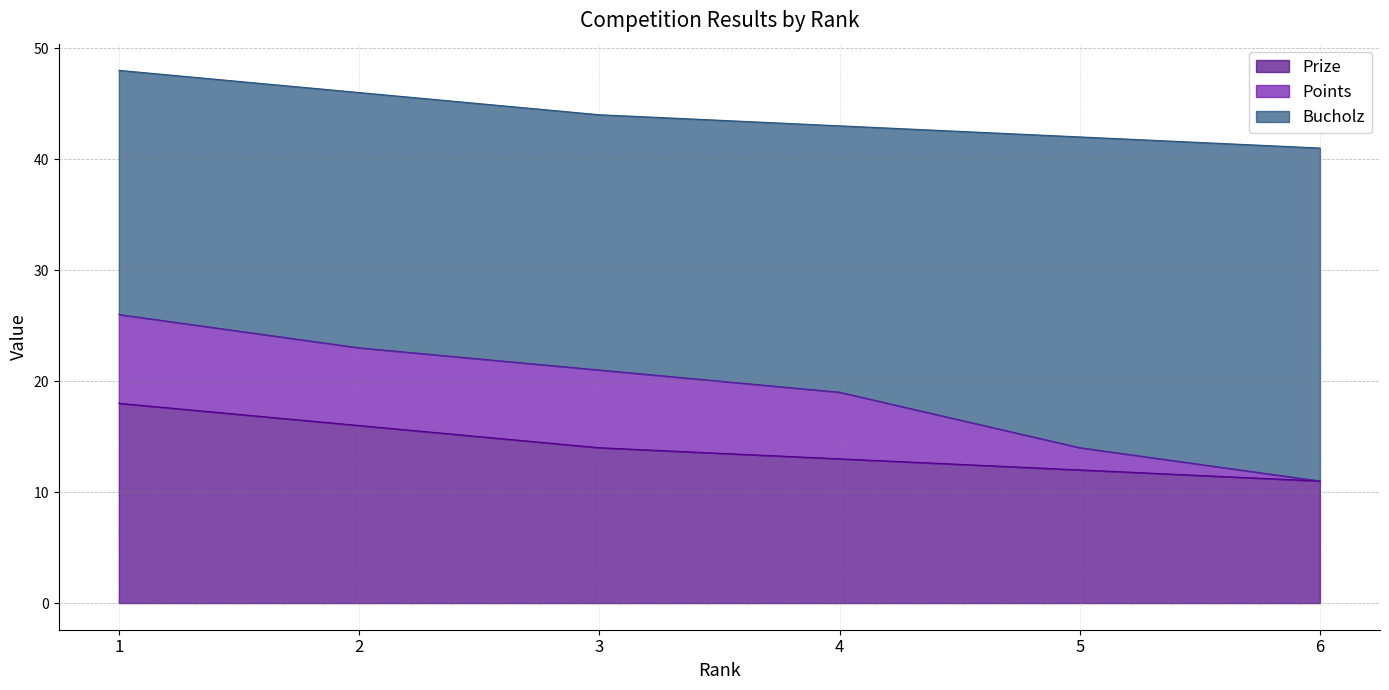

At 1, list the series in order from smallest to largest.

Points, Prize, Bucholz